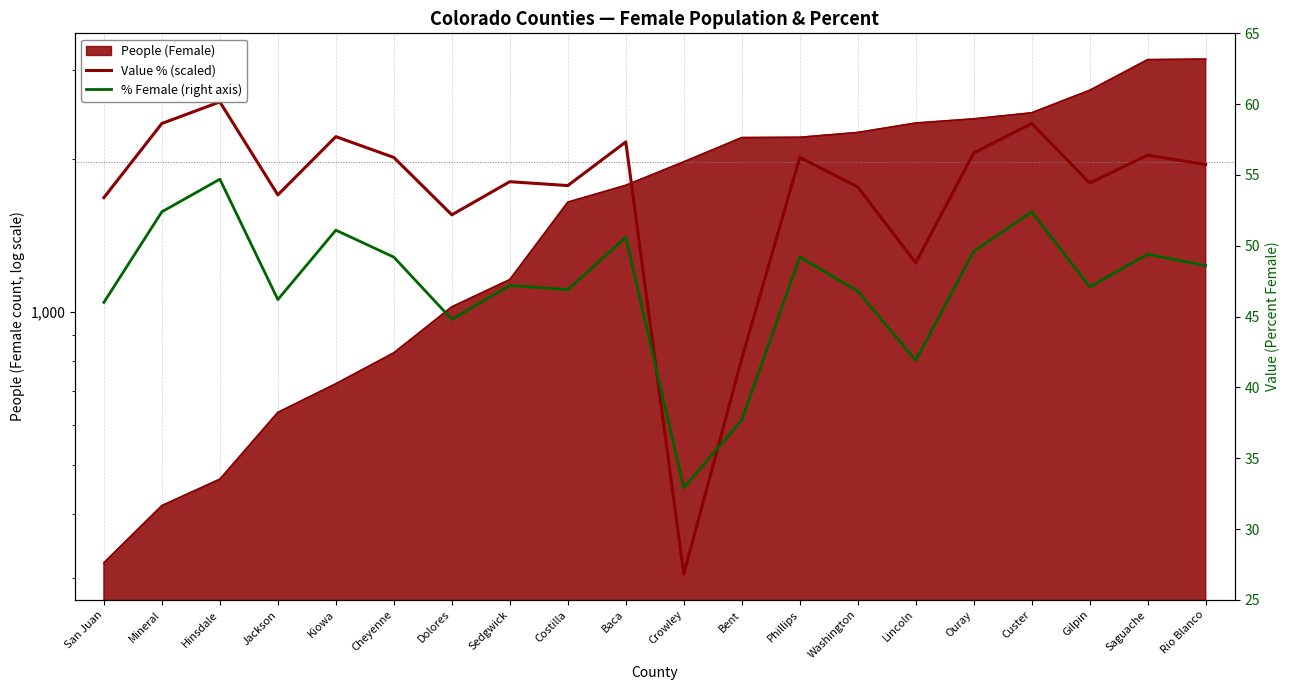

Reading left to right, what are all the values shown in this chart?

Value % (scaled): 1682.1	2355.0	2596.8	1703.2	2218.3	2018.6	1556.0	1808.3	1776.8	2165.7	304.9	809.5	2018.6	1766.2	1251.1	2060.6	2355.0	1797.8	2039.6	1955.5
% Female (right axis): 46.0	52.4	54.7	46.2	51.1	49.2	44.8	47.2	46.9	50.6	32.9	37.7	49.2	46.8	41.9	49.6	52.4	47.1	49.4	48.6